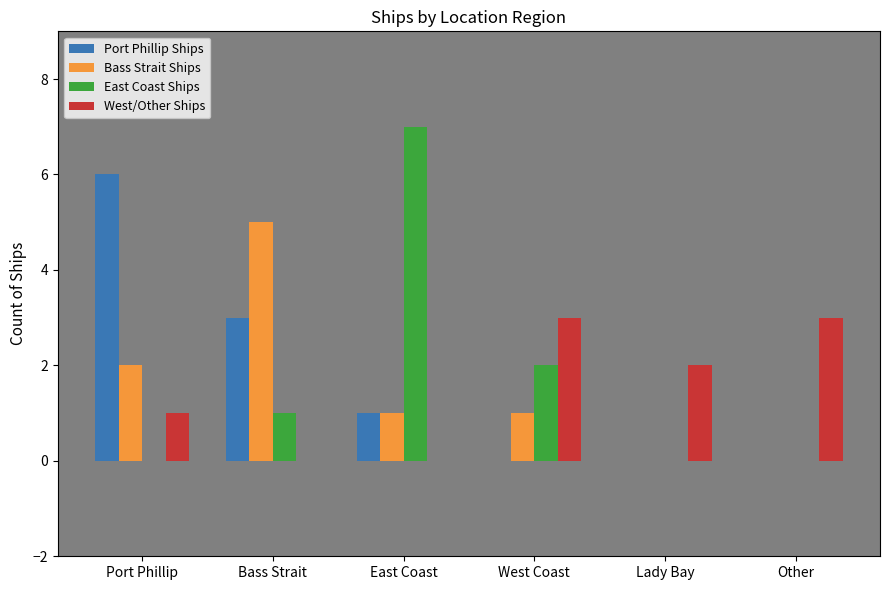

Is the value of East Coast Ships at Other greater than the value of Bass Strait Ships at East Coast?

No